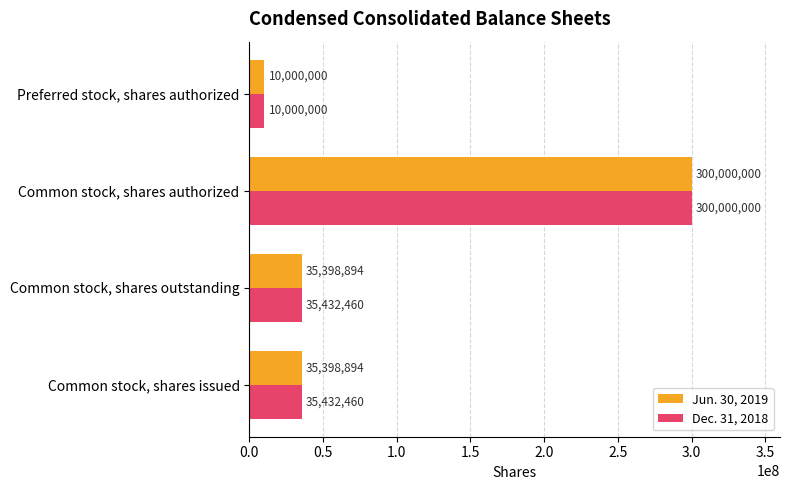

Which series changed the most between Common stock, shares outstanding and Common stock, shares authorized?

Jun. 30, 2019